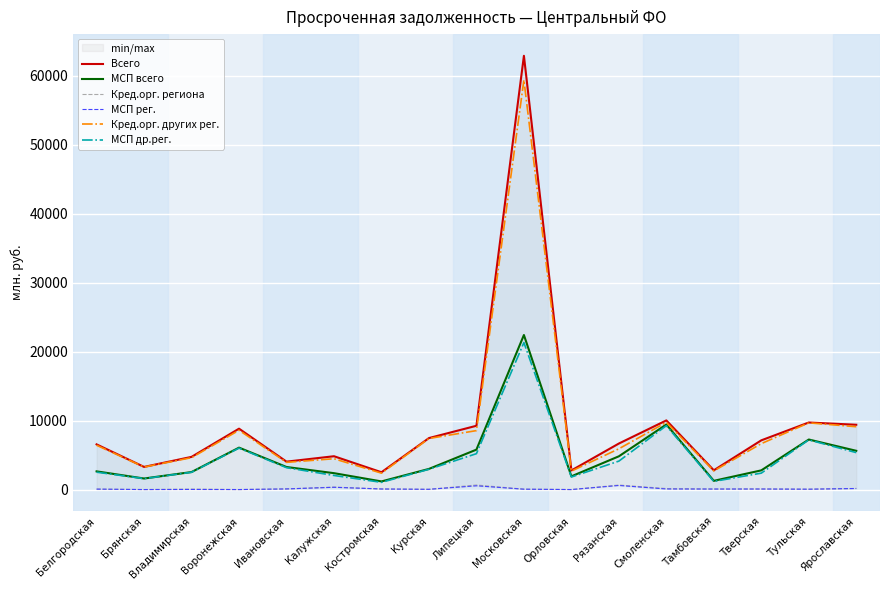

Is the value of МСП рег. at Рязанская greater than the value of Всего at Тамбовская?

No